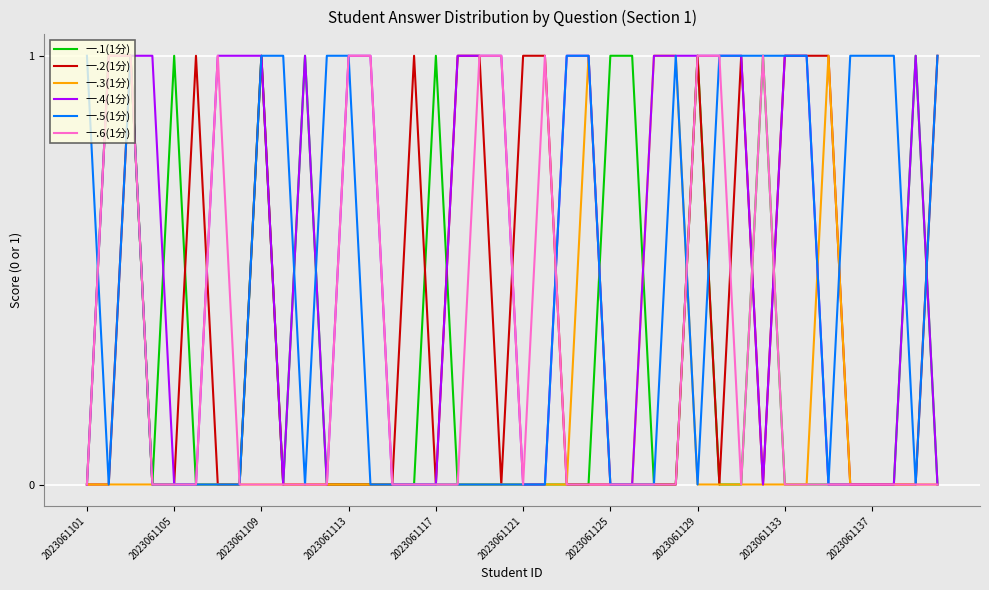

True or false: 一.6(1分) and 一.1(1分) intersect in this chart.

False